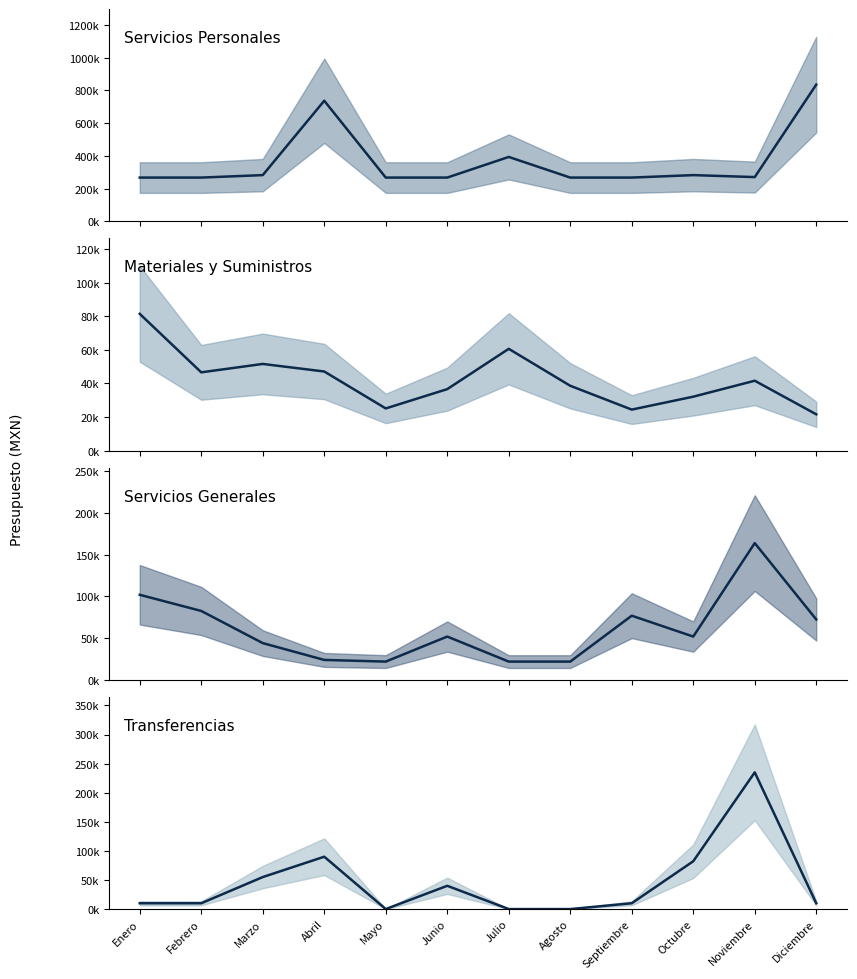

The value of Materiales y Suministros (mean) at Marzo is 91465.0. True or false?

False